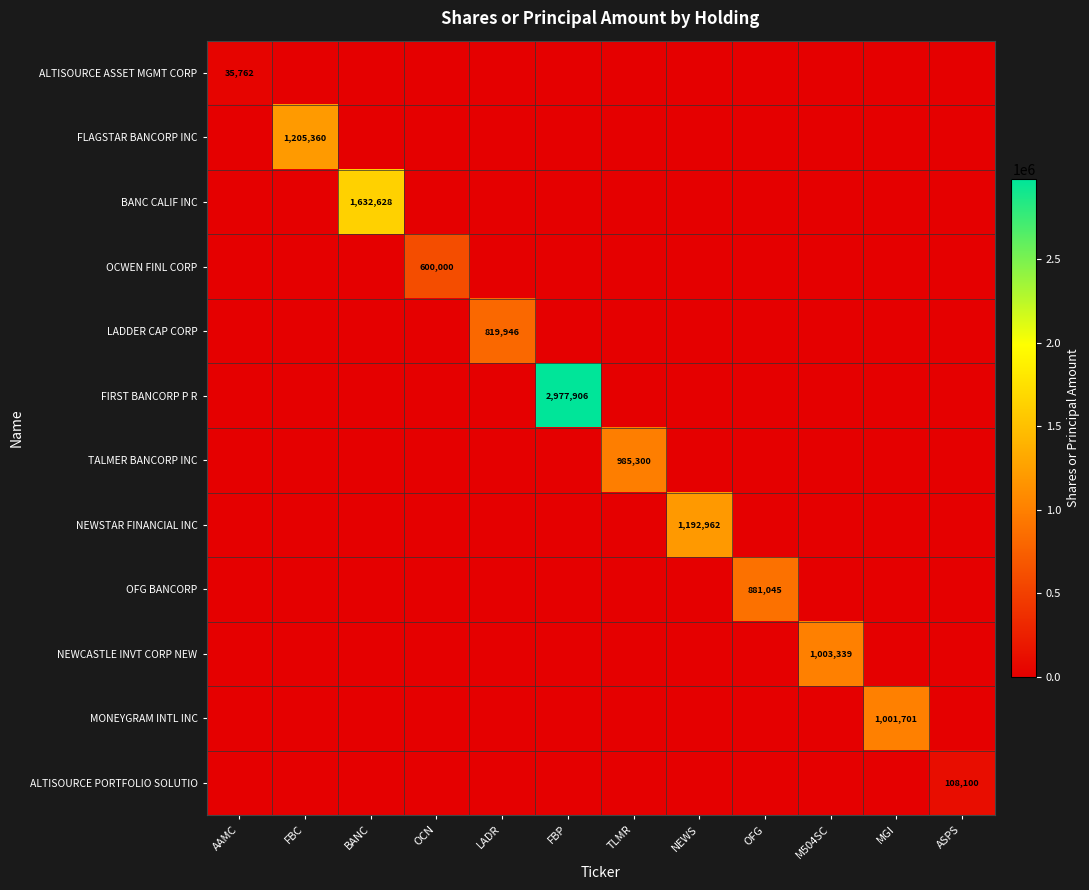

The BANC CALIF INC series shows 1632628 at BANC. True or false?

True